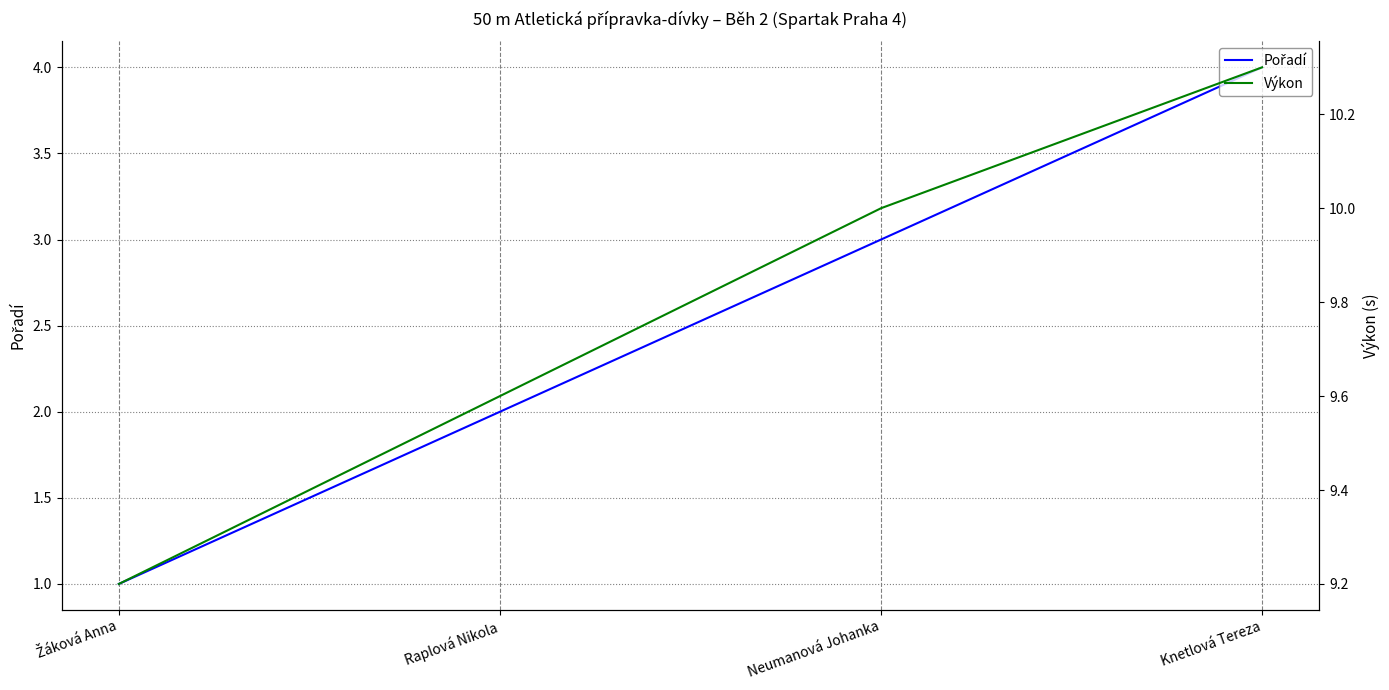

The value of Pořadí at Neumanová Johanka is 3.0. True or false?

True